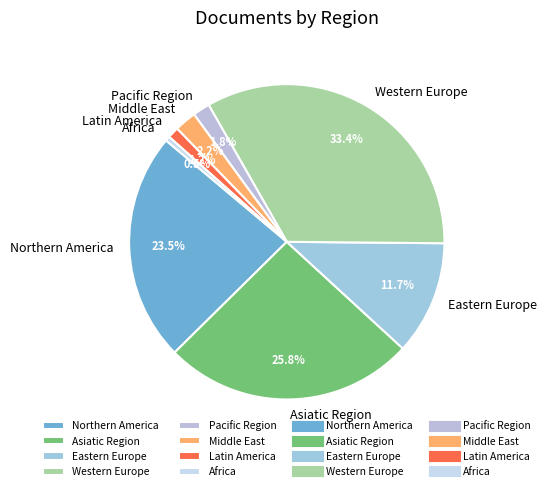

Count the number of slices in the pie.

8